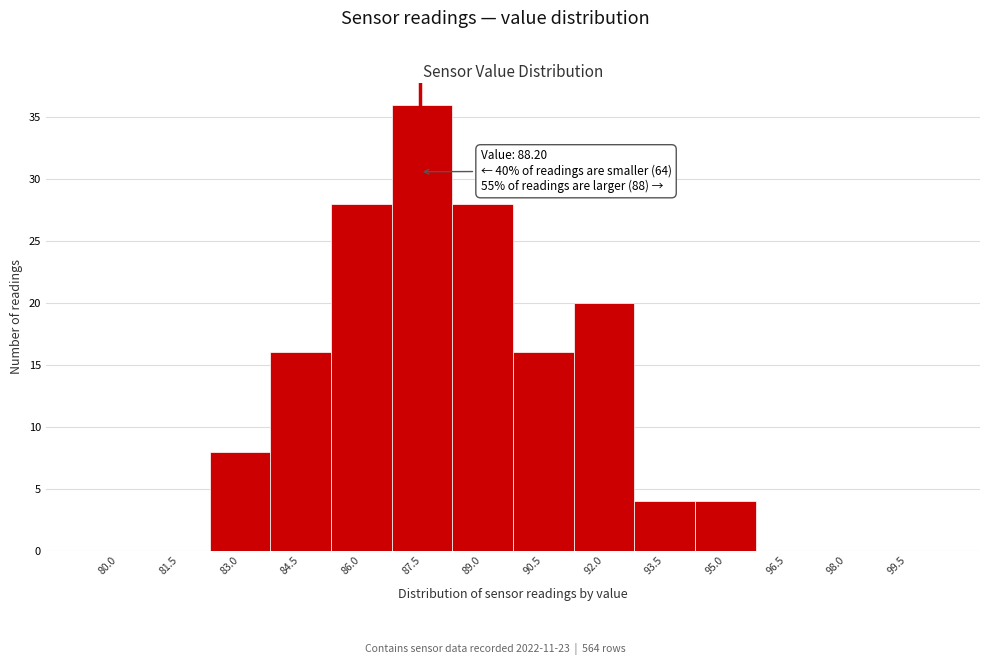

Reading left to right, extract all data points from this chart.

80.0=0	81.5=0	83.0=8	84.5=16	86.0=28	87.5=36	89.0=28	90.5=16	92.0=20	93.5=4	95.0=4	96.5=0	98.0=0	99.5=0